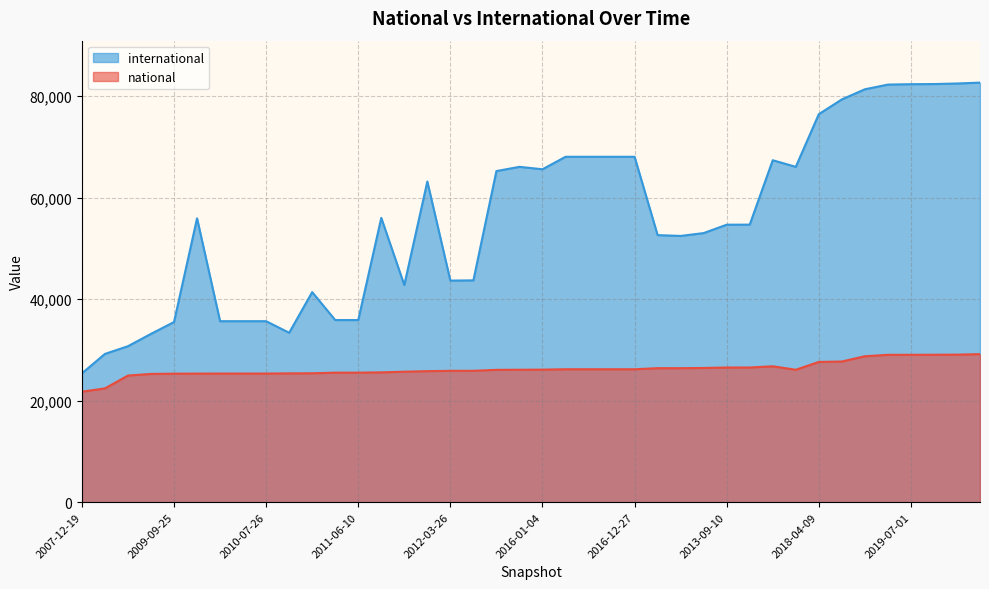

What is the spread (max minus min) of values at 2016-04-05?

41874